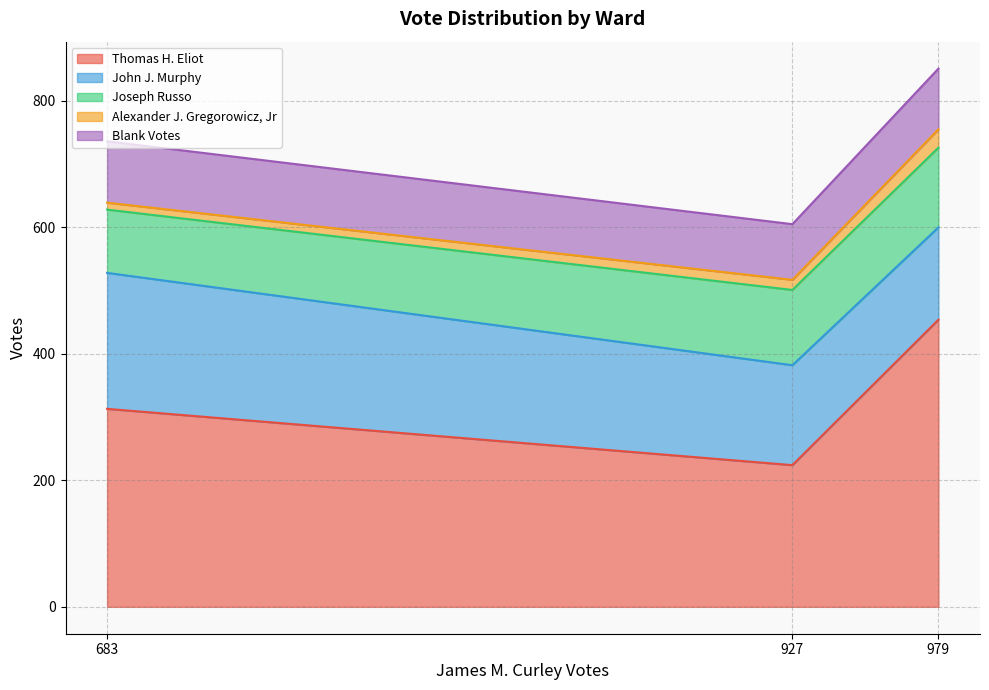

At which category is the sum across all series the highest?

979